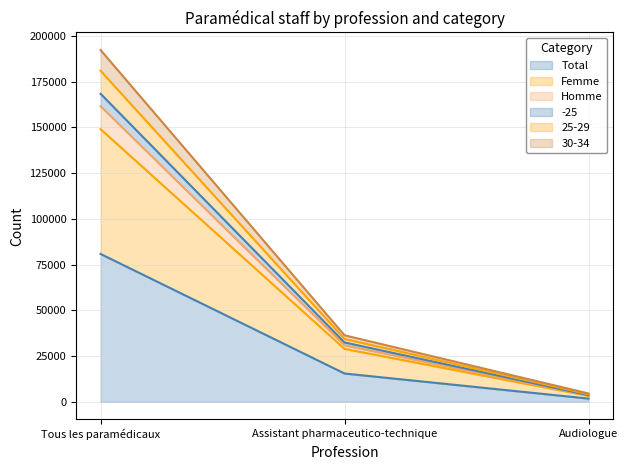

At how many categories does at least one series exceed 22622?

2